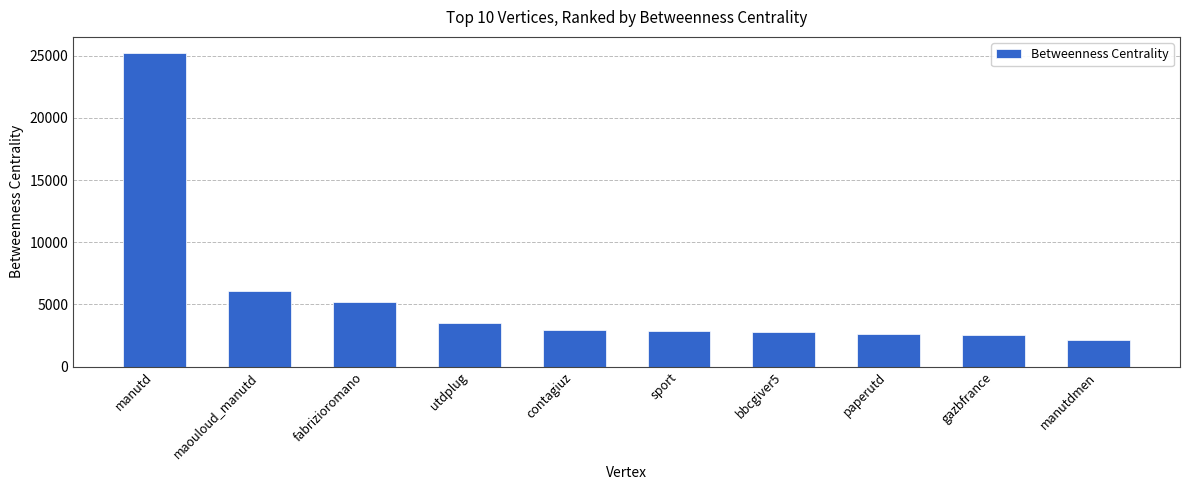

Does the chart contain stacked bars?

No